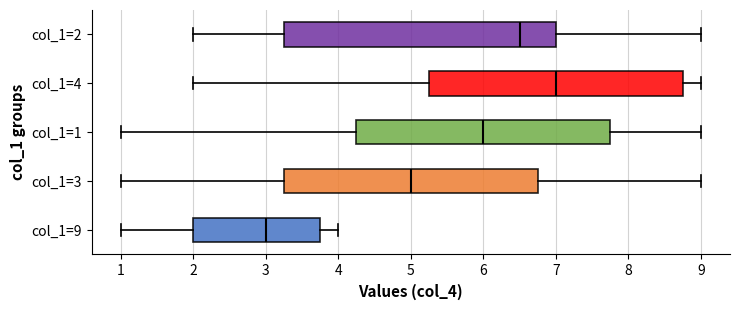

Which box is the widest, from its left edge to its right edge?

col_1=2